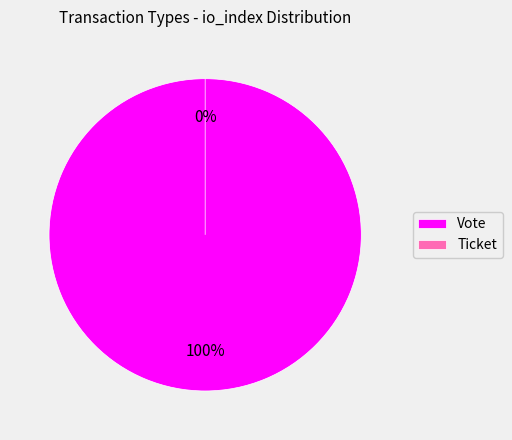

Which slice is the smallest?

Ticket